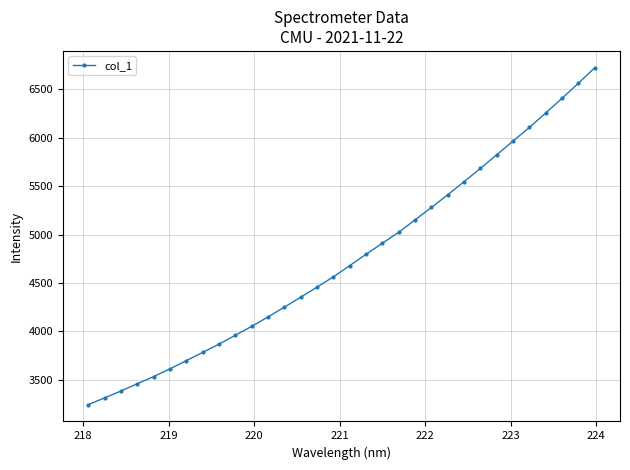

Does the chart display data point markers on the line(s)?

Yes